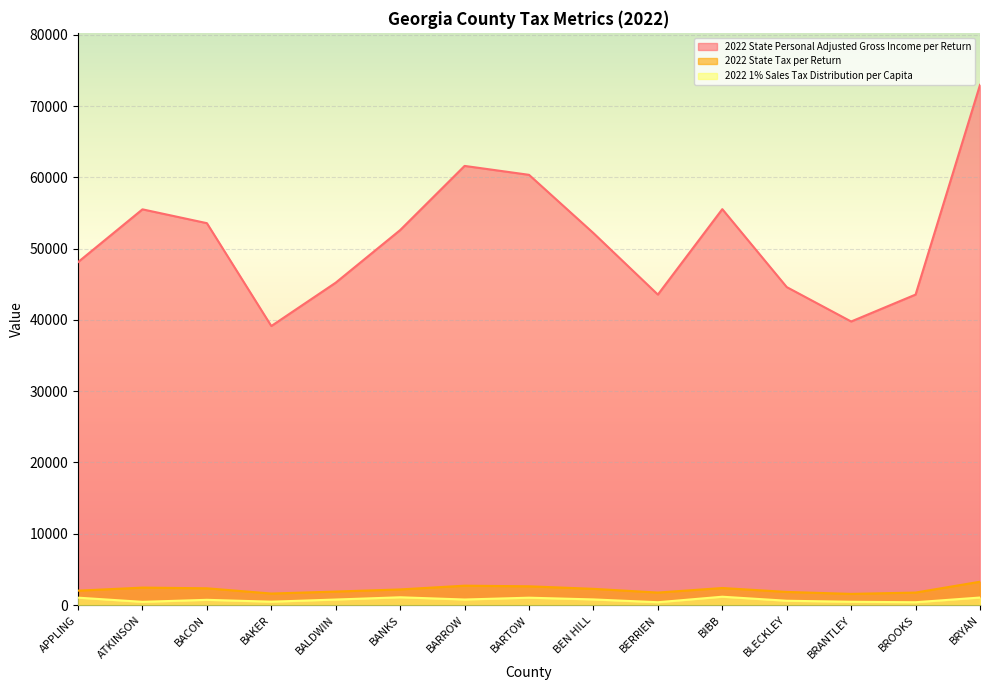

Between ATKINSON and BARROW, which series saw the biggest shift?

2022 State Personal Adjusted Gross Income per Return